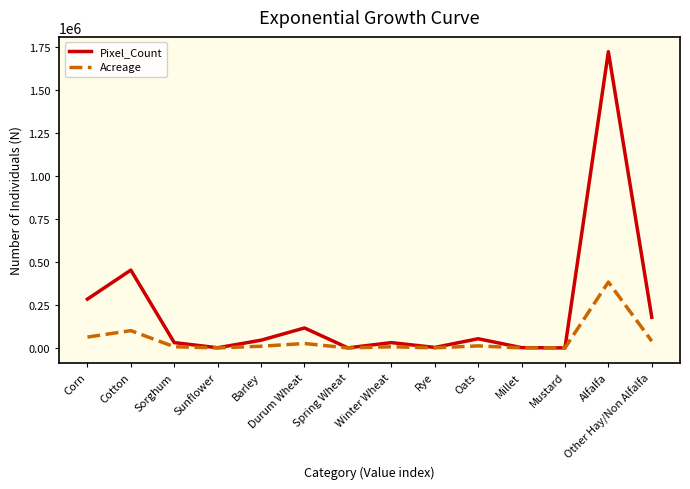

At which category does the chart reach its peak across all series?

Alfalfa